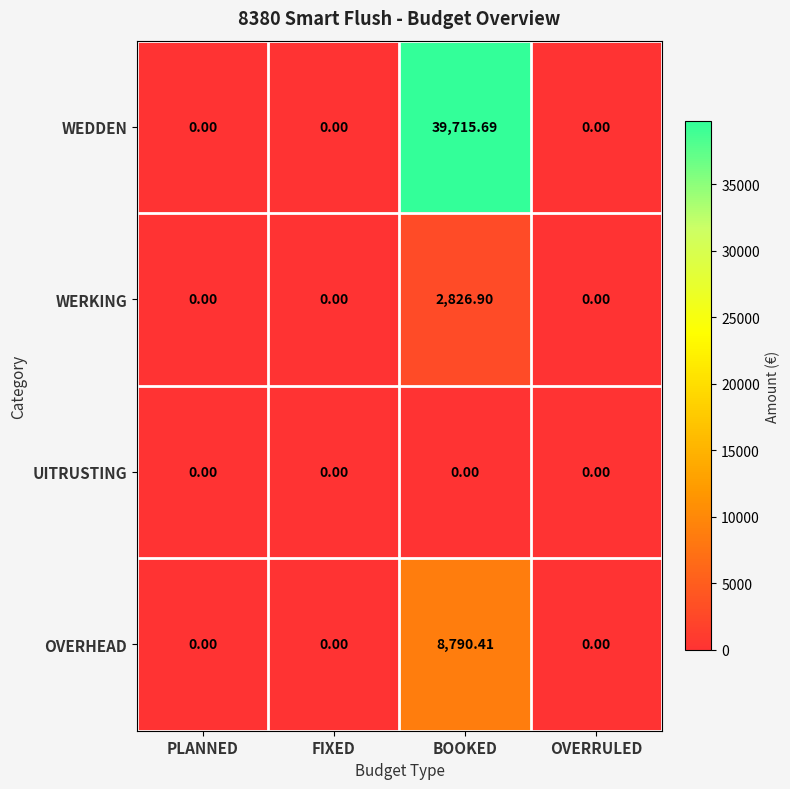

Which series has the largest total across all categories?

WEDDEN